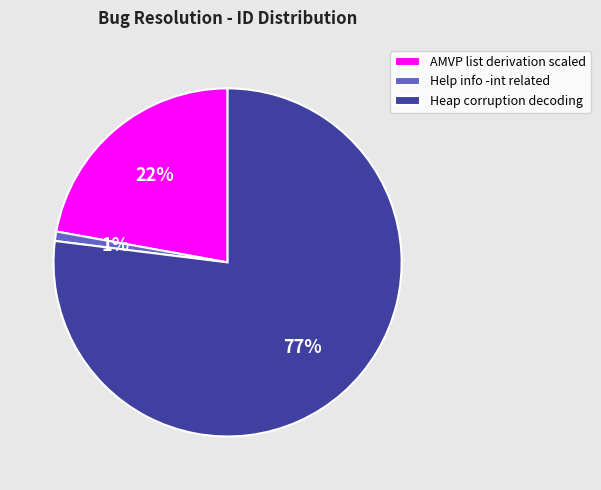

What percentage is the AMVP list derivation scaled slice, to the nearest percent?

22%